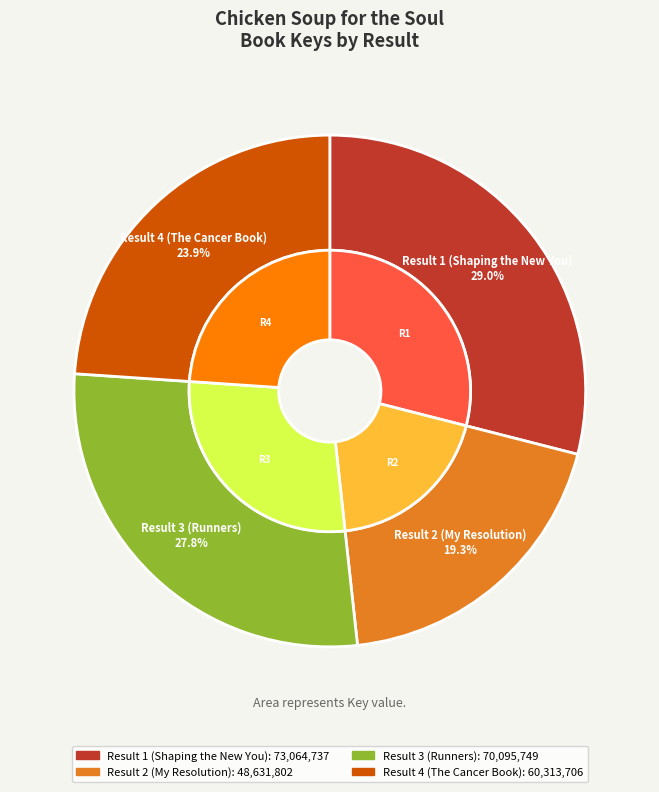

Combined, what portion of the pie is Result 2 (My Resolution) and Result 4 (The Cancer Book)?

43.2%